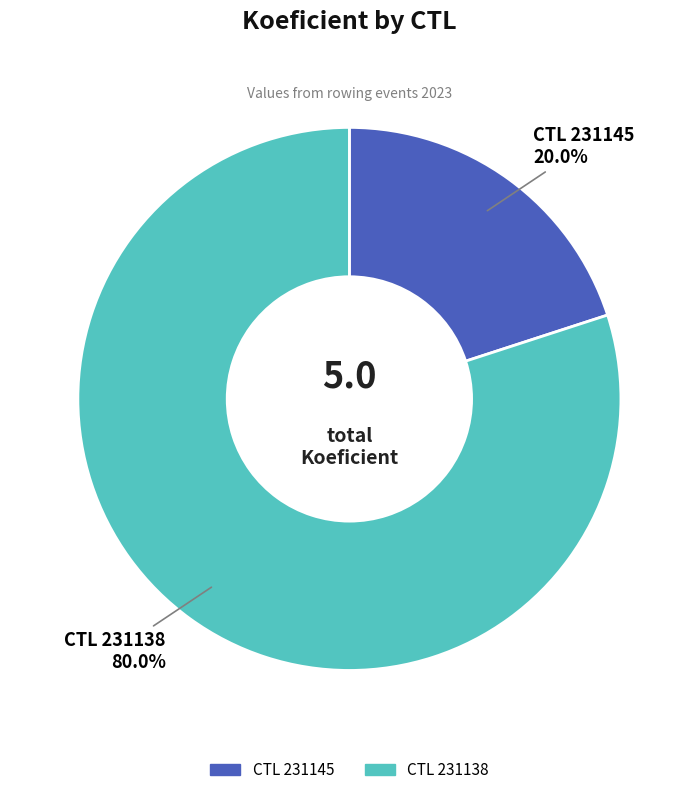

Is there any slice that represents more than half of the pie?

Yes